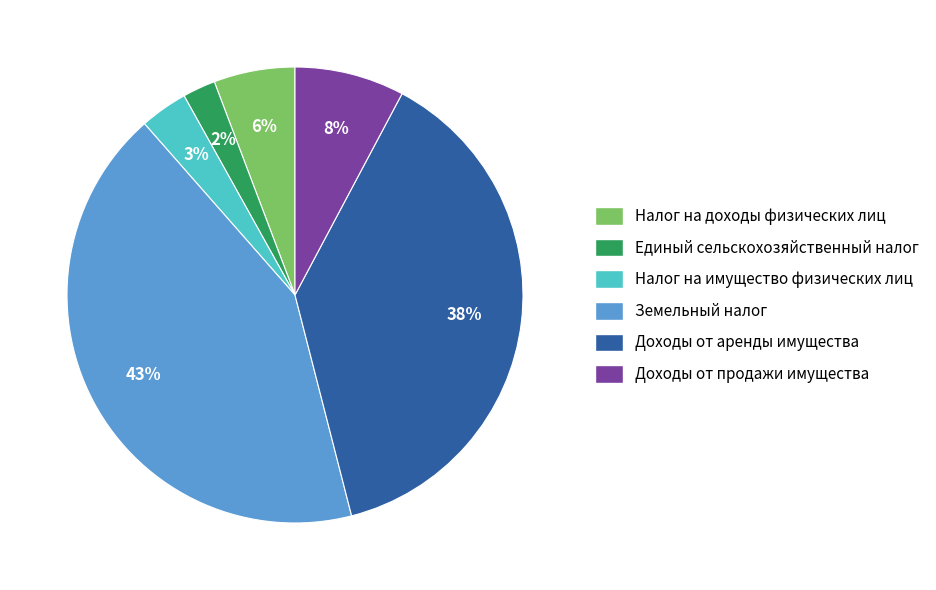

To the nearest percent, what is the average slice percentage?

17%